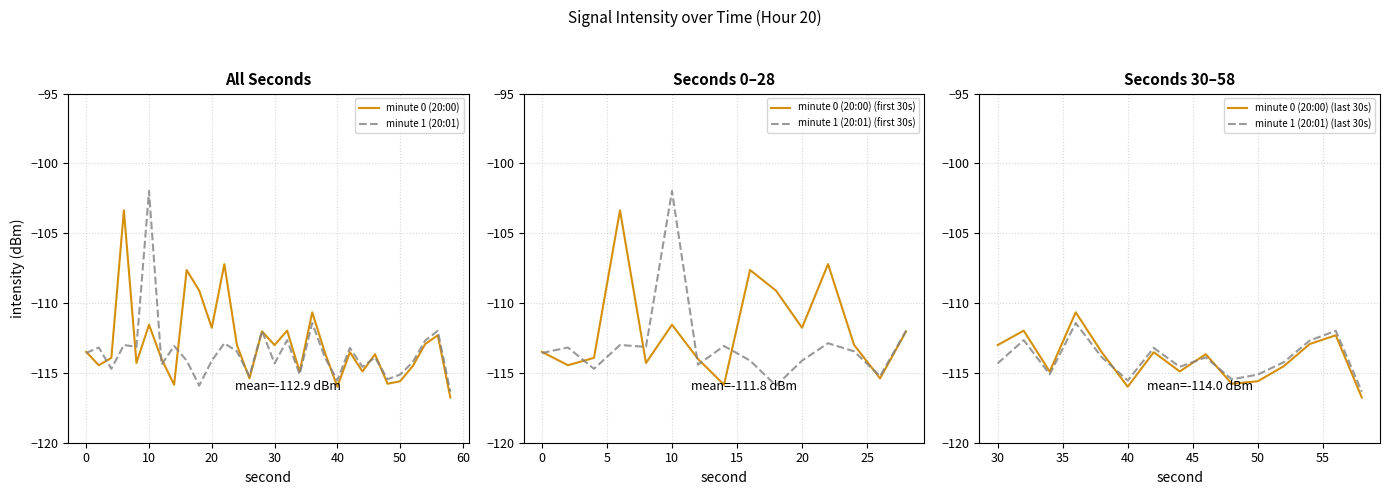

What is the value of the minute 0 (20:00) point at the 7th from the left?

-114.0